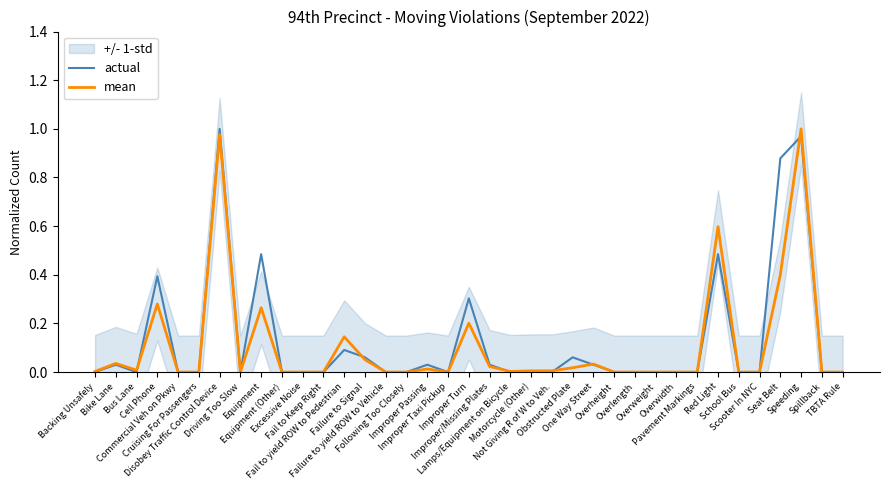

What position from the left is Following Too Closely?

16